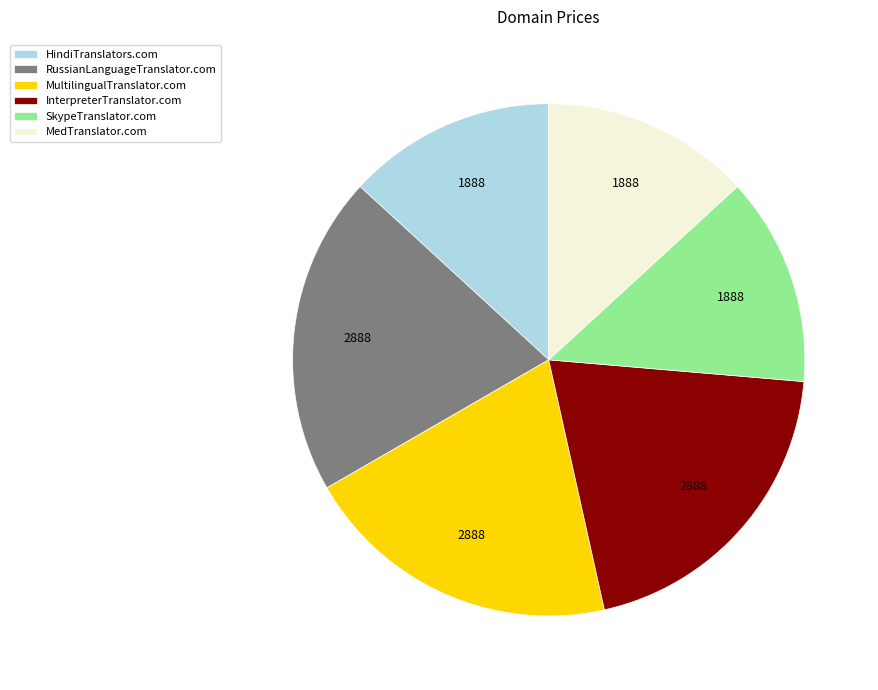

True or false: RussianLanguageTranslator.com accounts for 7% of the total.

False